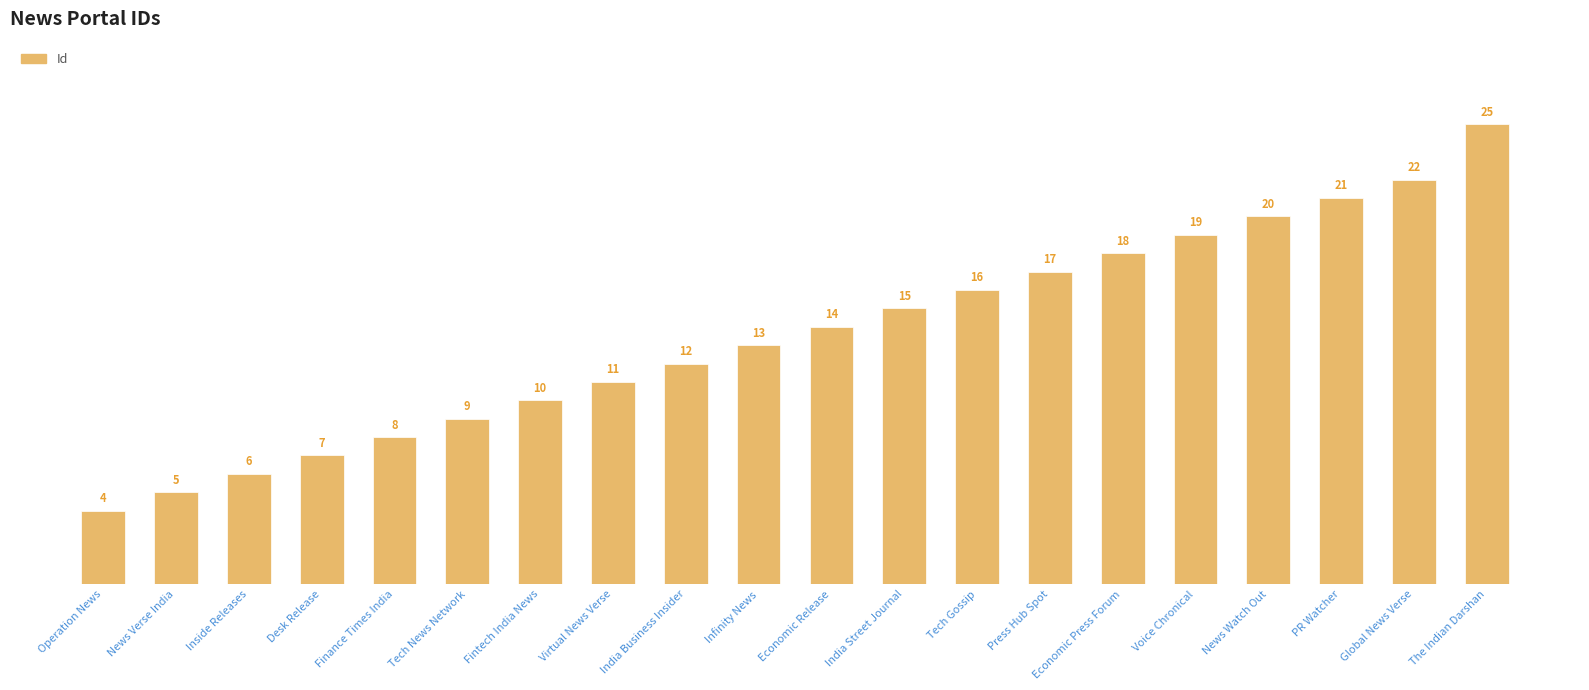

Approximately how many times larger is the value at The Indian Darshan compared to India Street Journal?

1.7